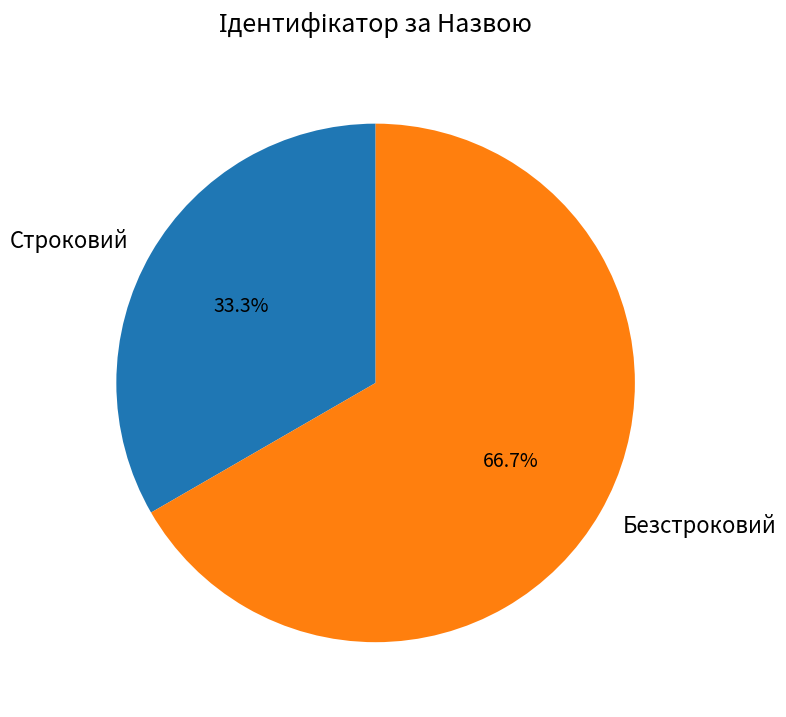

What is the ratio of the value at Безстроковий to the value at Строковий?

2.0